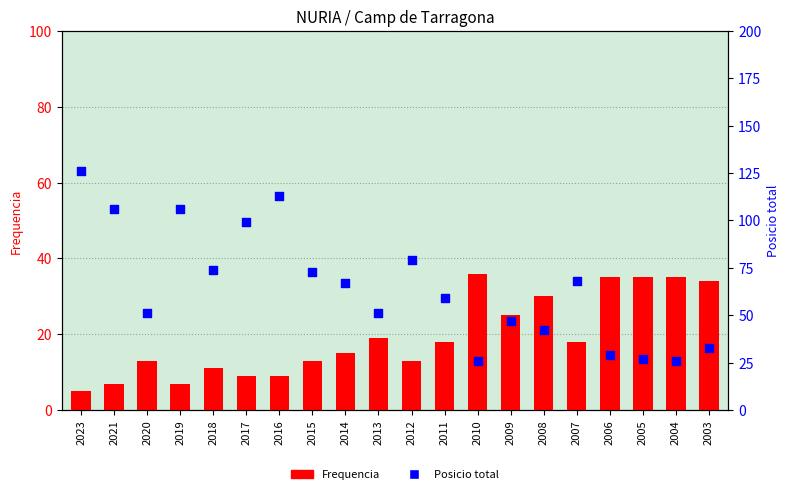

Which series has the widest spread of Y values?

Posicio total